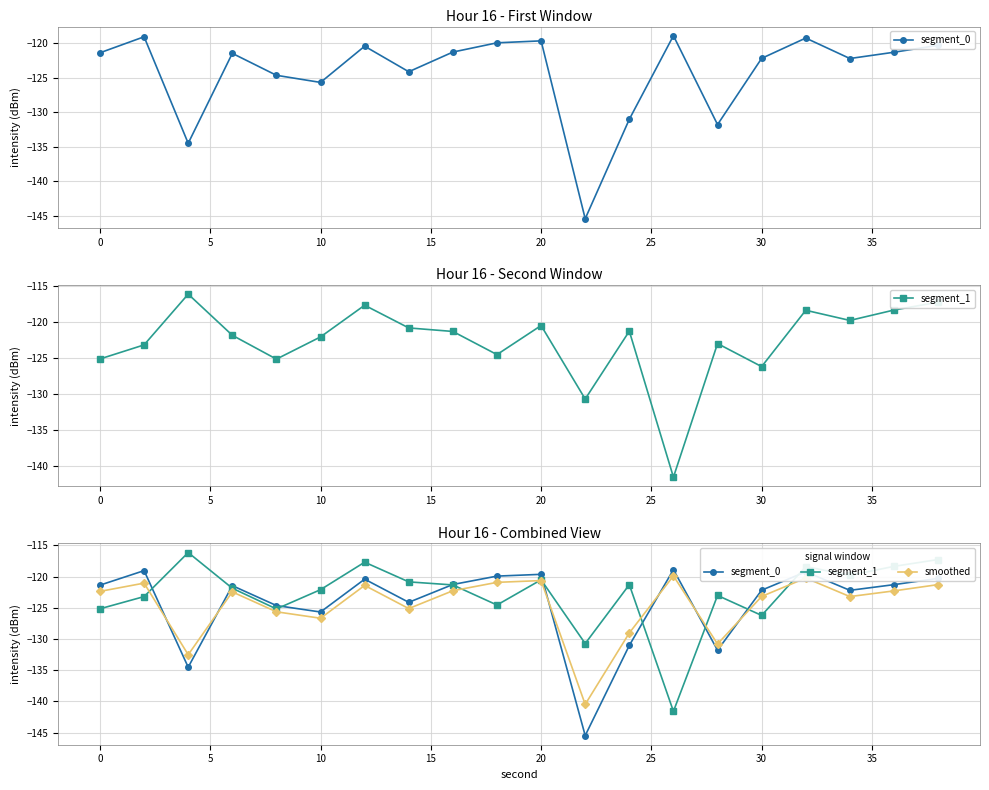

How many interior local peaks does the segment_0 series have?

6